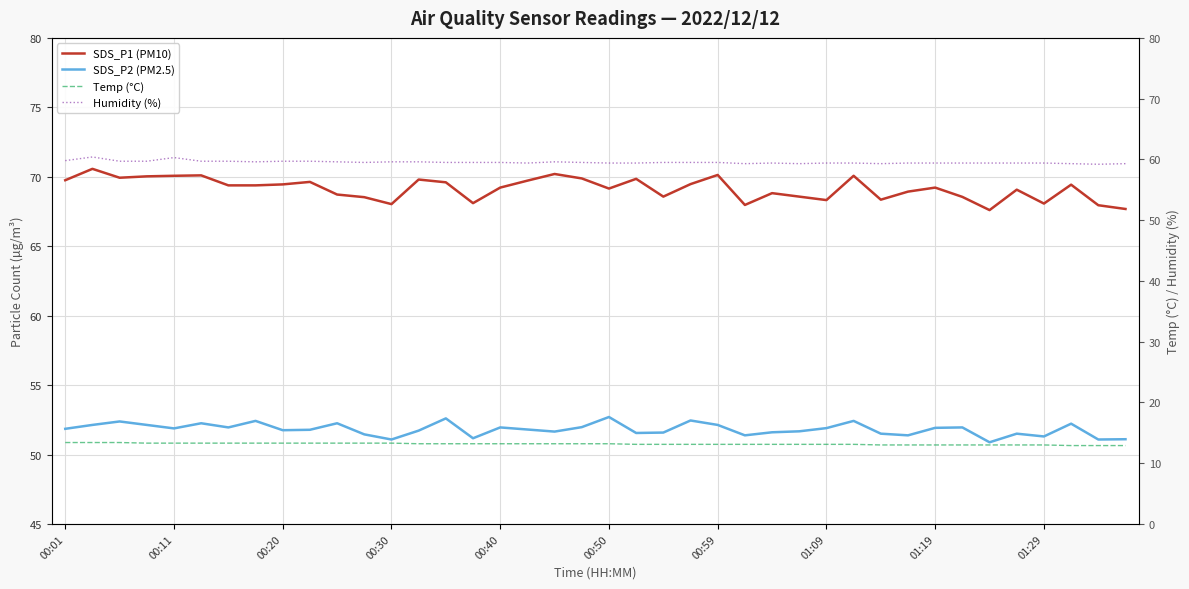

Read the SDS_P2 (PM2.5) value at 01:29.

51.8